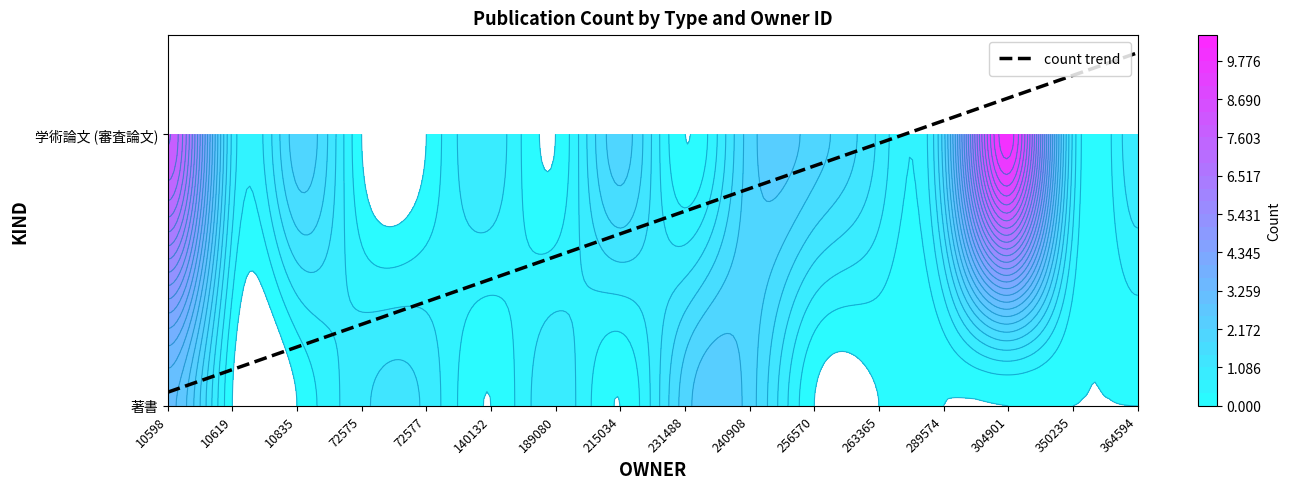

Reading left to right, what are all the values shown in this chart?

著書: 3	1	1	1	2	2
学術論文 (審査論文): 8	0	0	0	0	2